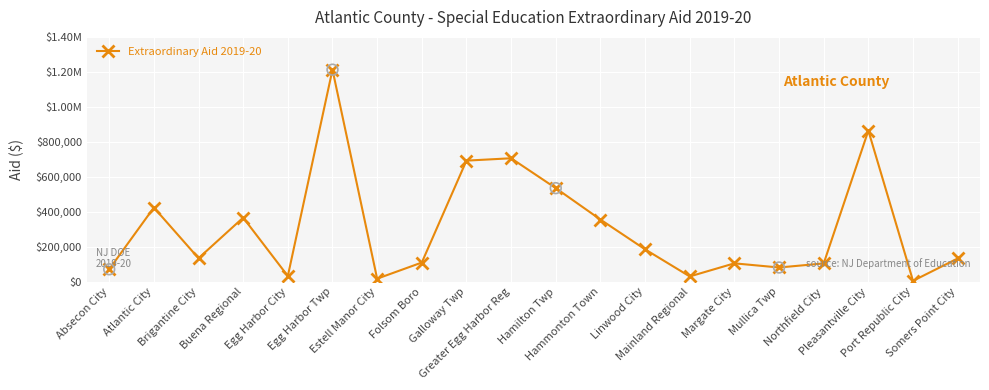

What is the ratio of the value at Pleasantville City to the value at Absecon City?

12.2